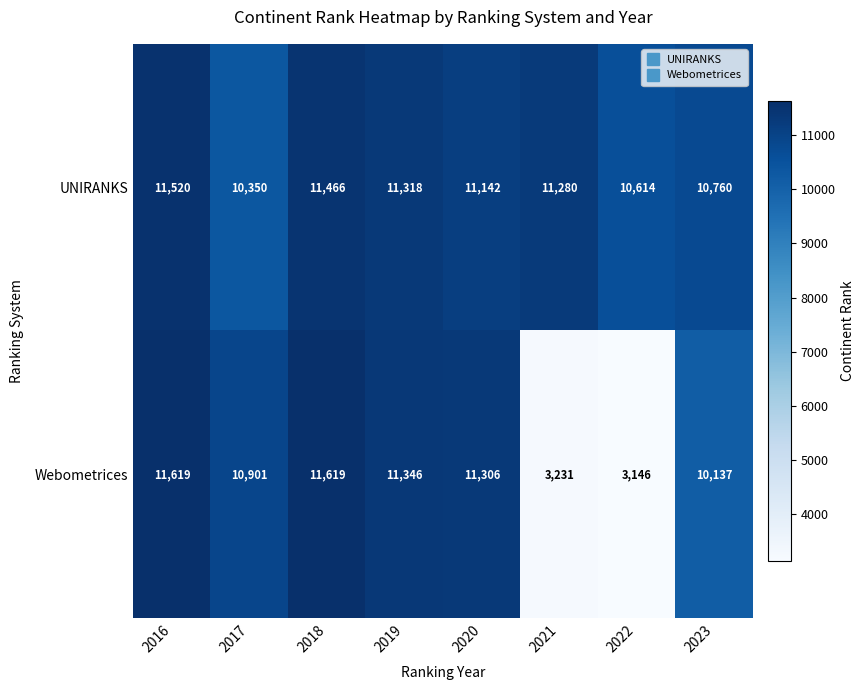

What is the greatest value displayed?

11619